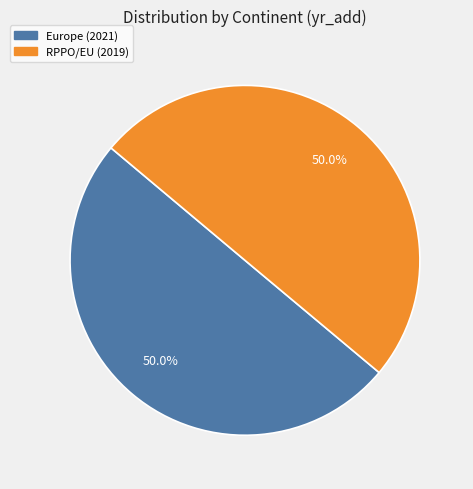

The Europe slice represents 50% of the pie. True or false?

True